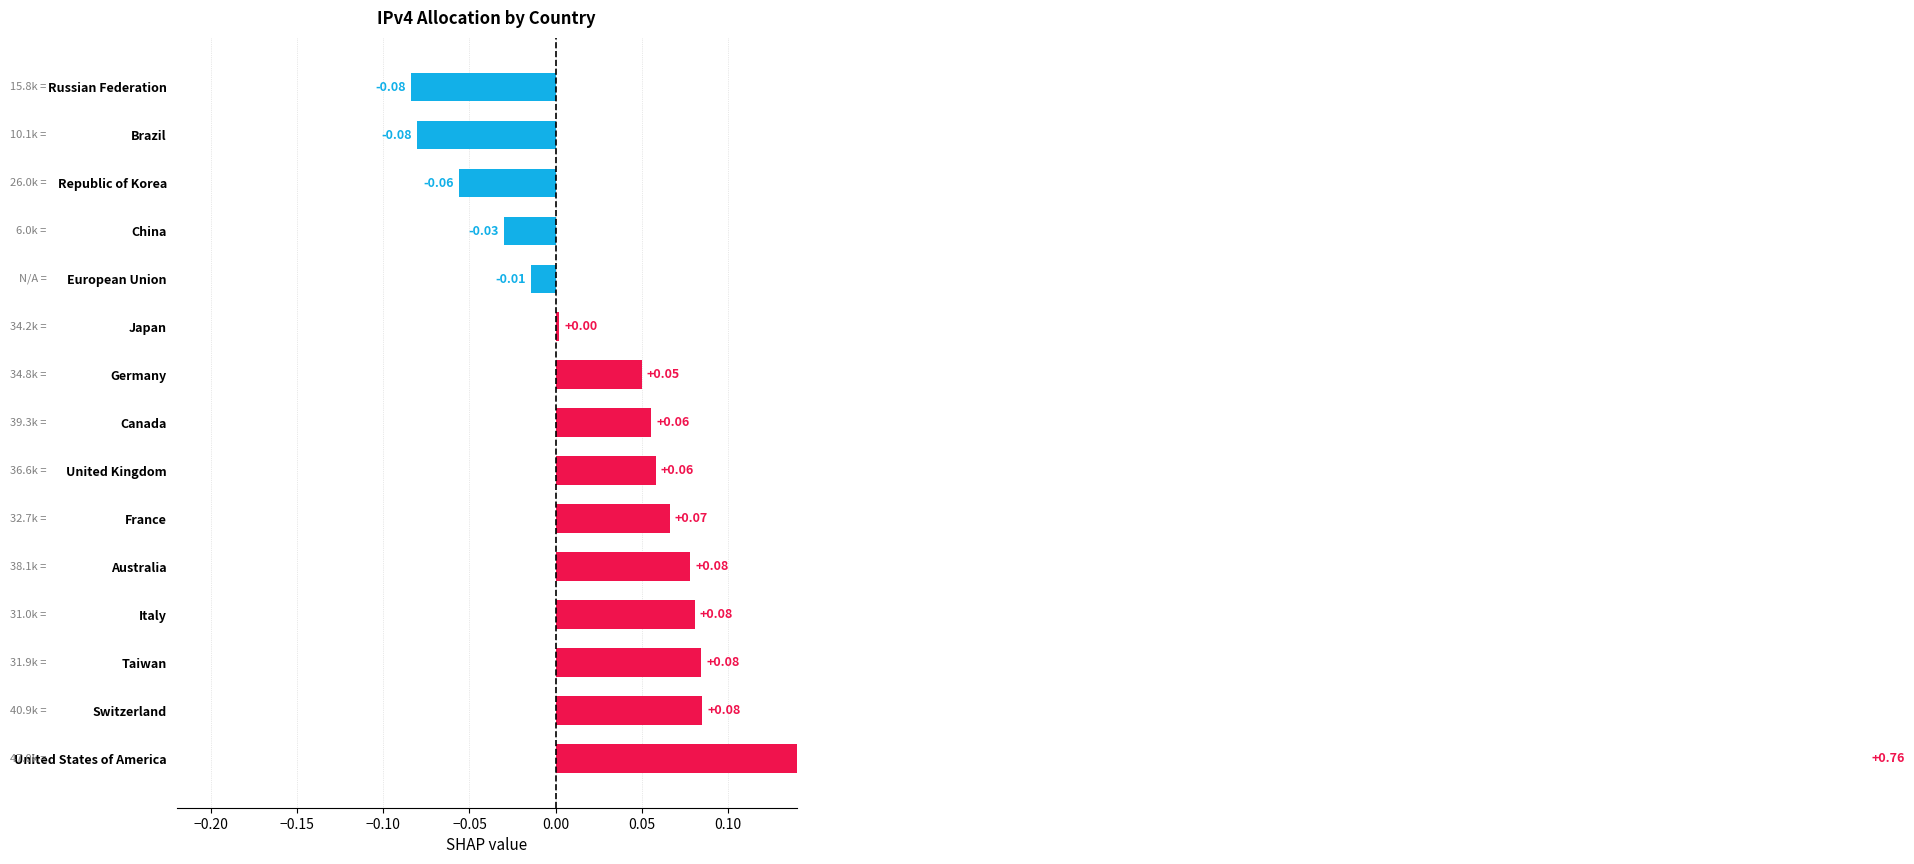

How many positive values are there?

10